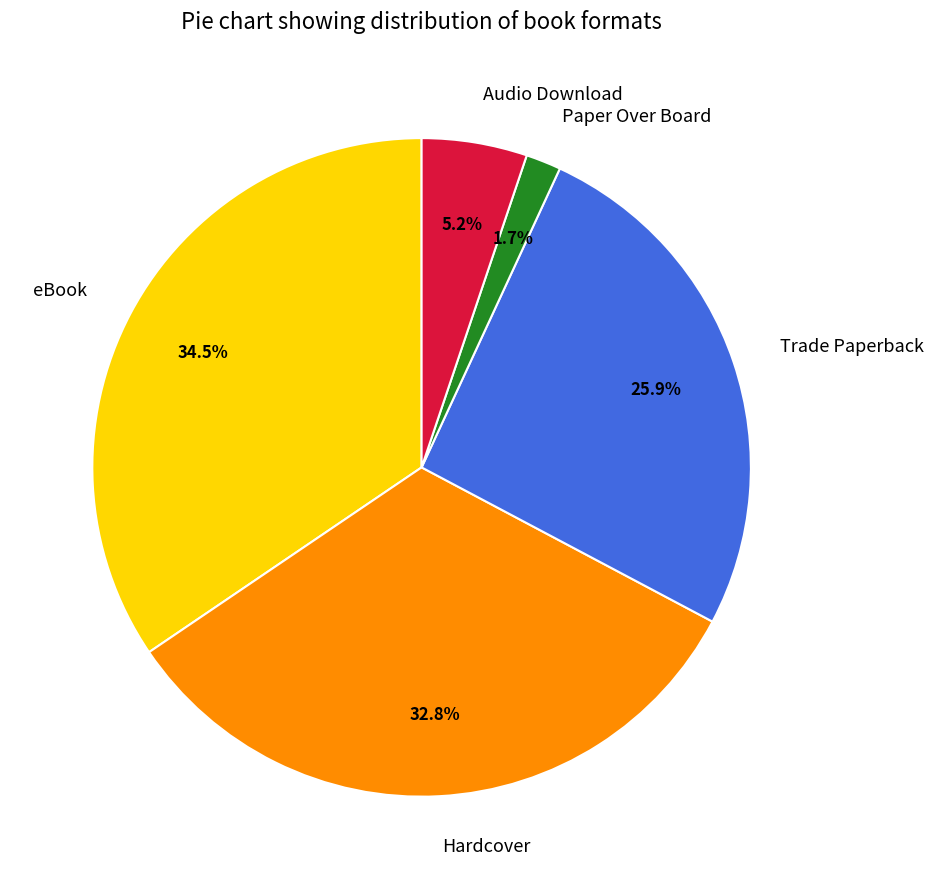

How many slices are in this pie chart?

5